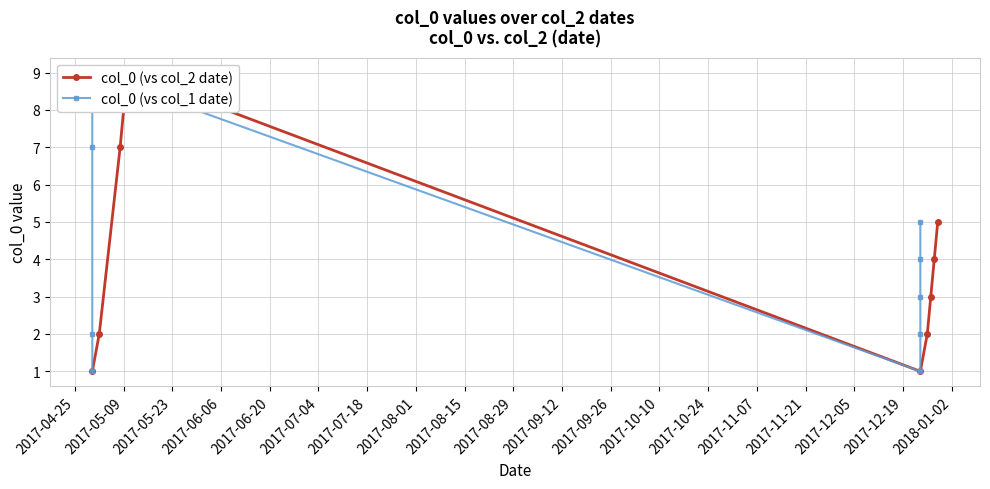

Is this an area chart (filled region under the line)?

No